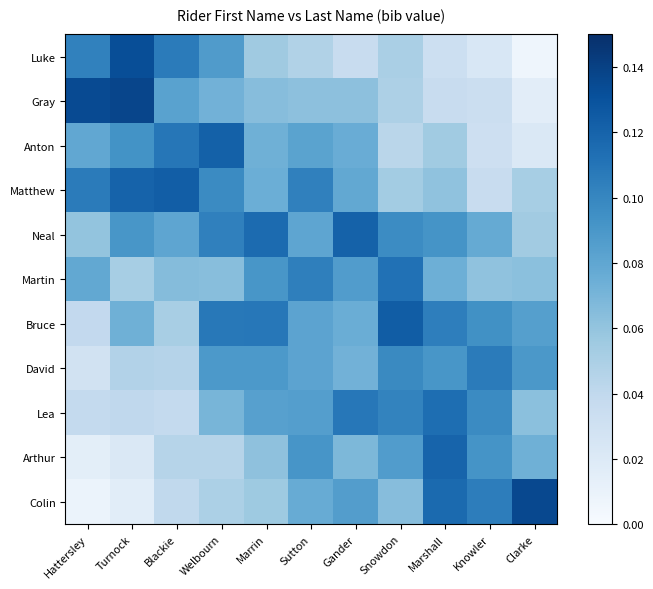

Reading left to right, what are all the values shown in this chart?

Luke: Hattersley=0.1	Turnock=0.1	Blackie=0.1	Welbourn=0.1	Marrin=0.1	Sutton=0.0	Gander=0.0	Snowdon=0.1	Marshall=0.0	Knowler=0.0	Clarke=0.0
Gray: Hattersley=0.1	Turnock=0.1	Blackie=0.1	Welbourn=0.1	Marrin=0.1	Sutton=0.1	Gander=0.1	Snowdon=0.0	Marshall=0.0	Knowler=0.0	Clarke=0.0
Anton: Hattersley=0.1	Turnock=0.1	Blackie=0.1	Welbourn=0.1	Marrin=0.1	Sutton=0.1	Gander=0.1	Snowdon=0.0	Marshall=0.1	Knowler=0.0	Clarke=0.0
Matthew: Hattersley=0.1	Turnock=0.1	Blackie=0.1	Welbourn=0.1	Marrin=0.1	Sutton=0.1	Gander=0.1	Snowdon=0.1	Marshall=0.1	Knowler=0.0	Clarke=0.1
Neal: Hattersley=0.1	Turnock=0.1	Blackie=0.1	Welbourn=0.1	Marrin=0.1	Sutton=0.1	Gander=0.1	Snowdon=0.1	Marshall=0.1	Knowler=0.1	Clarke=0.1
Martin: Hattersley=0.1	Turnock=0.1	Blackie=0.1	Welbourn=0.1	Marrin=0.1	Sutton=0.1	Gander=0.1	Snowdon=0.1	Marshall=0.1	Knowler=0.1	Clarke=0.1
Bruce: Hattersley=0.0	Turnock=0.1	Blackie=0.1	Welbourn=0.1	Marrin=0.1	Sutton=0.1	Gander=0.1	Snowdon=0.1	Marshall=0.1	Knowler=0.1	Clarke=0.1
David: Hattersley=0.0	Turnock=0.0	Blackie=0.0	Welbourn=0.1	Marrin=0.1	Sutton=0.1	Gander=0.1	Snowdon=0.1	Marshall=0.1	Knowler=0.1	Clarke=0.1
Lea: Hattersley=0.0	Turnock=0.0	Blackie=0.0	Welbourn=0.1	Marrin=0.1	Sutton=0.1	Gander=0.1	Snowdon=0.1	Marshall=0.1	Knowler=0.1	Clarke=0.1
Arthur: Hattersley=0.0	Turnock=0.0	Blackie=0.0	Welbourn=0.0	Marrin=0.1	Sutton=0.1	Gander=0.1	Snowdon=0.1	Marshall=0.1	Knowler=0.1	Clarke=0.1
Colin: Hattersley=0.0	Turnock=0.0	Blackie=0.0	Welbourn=0.0	Marrin=0.1	Sutton=0.1	Gander=0.1	Snowdon=0.1	Marshall=0.1	Knowler=0.1	Clarke=0.1